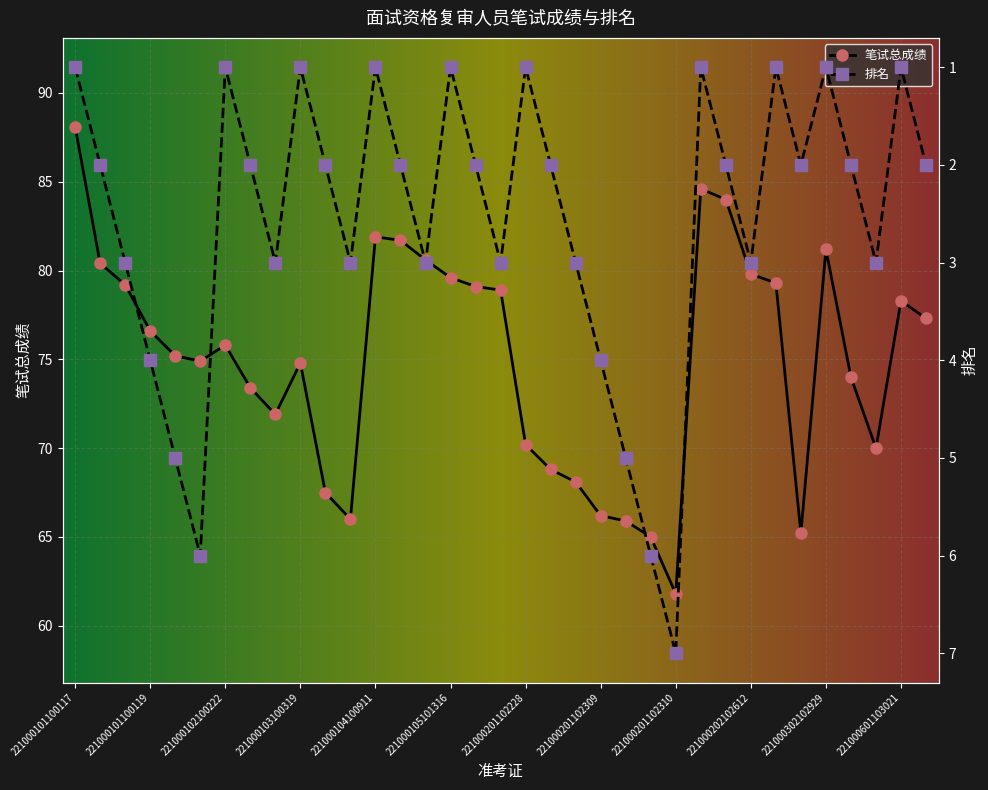

Reading right to left, extract all data points from this chart.

笔试总成绩: 221000601103022=77.3	221000601103021=78.3	221000302103007=70.0	221000302103006=74.0	221000302102929=81.2	221000301102923=65.2	221000301102922=79.3	221000202102612=79.8	221000202102908=84.0	221000202102526=84.6	221000201102310=61.8	221000201102226=65.0	221000201102305=65.9	221000201102309=66.2	221000201102304=68.1	221000201102229=68.8	221000201102228=70.2	221000105101611=78.9	221000105101404=79.1	221000105101316=79.6	221000104100709=80.6	221000104101120=81.7	221000104100911=81.9	221000103100315=66.0	221000103100311=67.5	221000103100319=74.8	221000102100218=71.9	221000102100223=73.4	221000102100222=75.8	221000101100207=74.9	221000101100111=75.2	221000101100119=76.6	221000101100130=79.2	221000101100115=80.4	221000101100117=88.1
排名: 221000601103022=2.0	221000601103021=1.0	221000302103007=3.0	221000302103006=2.0	221000302102929=1.0	221000301102923=2.0	221000301102922=1.0	221000202102612=3.0	221000202102908=2.0	221000202102526=1.0	221000201102310=7.0	221000201102226=6.0	221000201102305=5.0	221000201102309=4.0	221000201102304=3.0	221000201102229=2.0	221000201102228=1.0	221000105101611=3.0	221000105101404=2.0	221000105101316=1.0	221000104100709=3.0	221000104101120=2.0	221000104100911=1.0	221000103100315=3.0	221000103100311=2.0	221000103100319=1.0	221000102100218=3.0	221000102100223=2.0	221000102100222=1.0	221000101100207=6.0	221000101100111=5.0	221000101100119=4.0	221000101100130=3.0	221000101100115=2.0	221000101100117=1.0